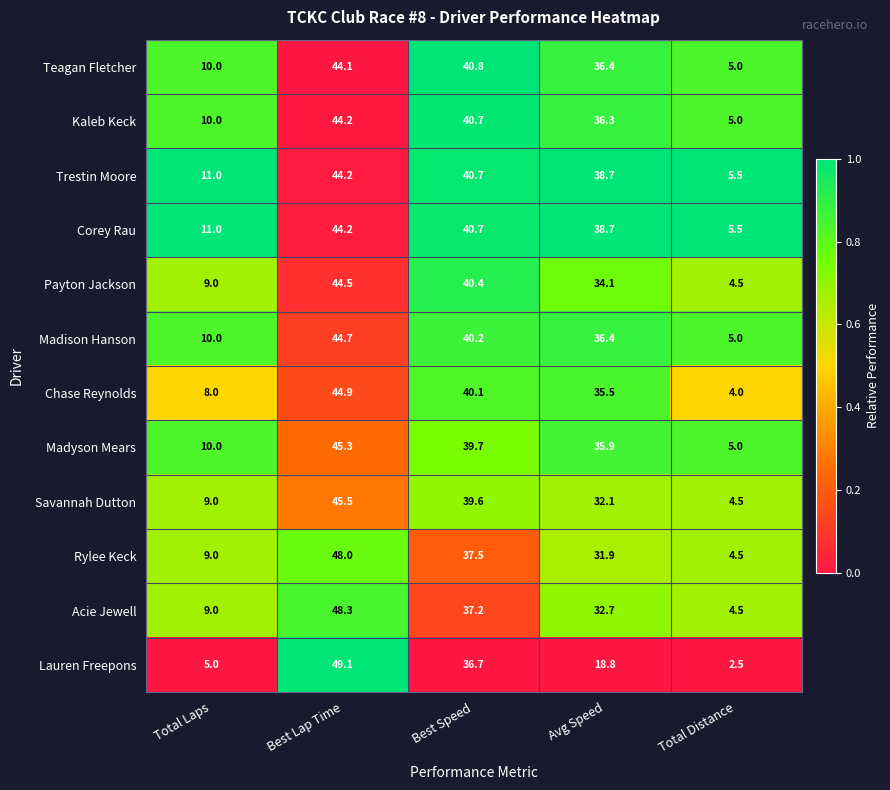

The value of Acie Jewell at Avg Speed is 51.9. True or false?

False